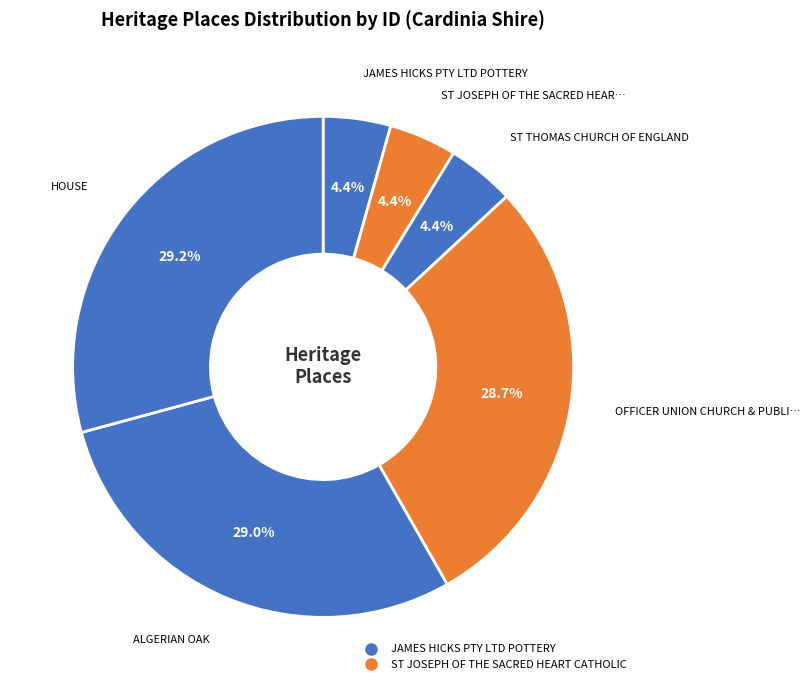

How many slices are in this pie chart?

6